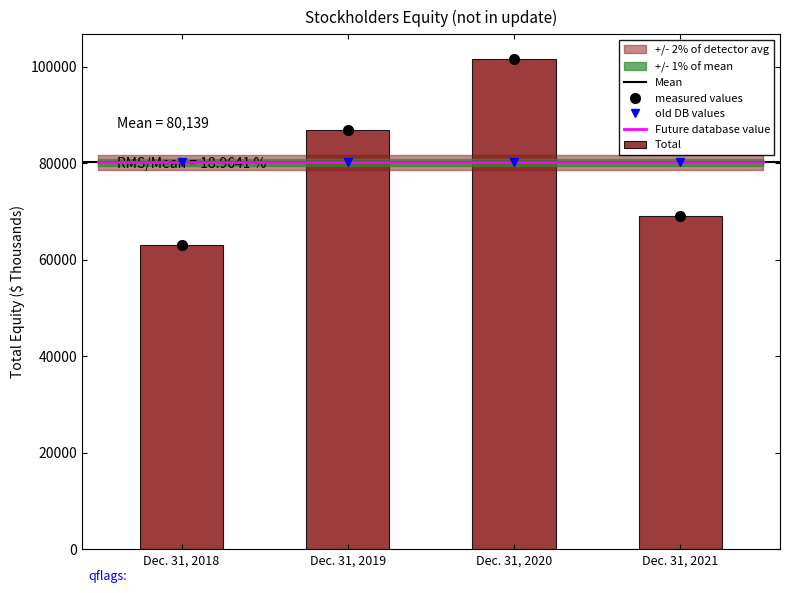

How many data points are less than 86826?

2